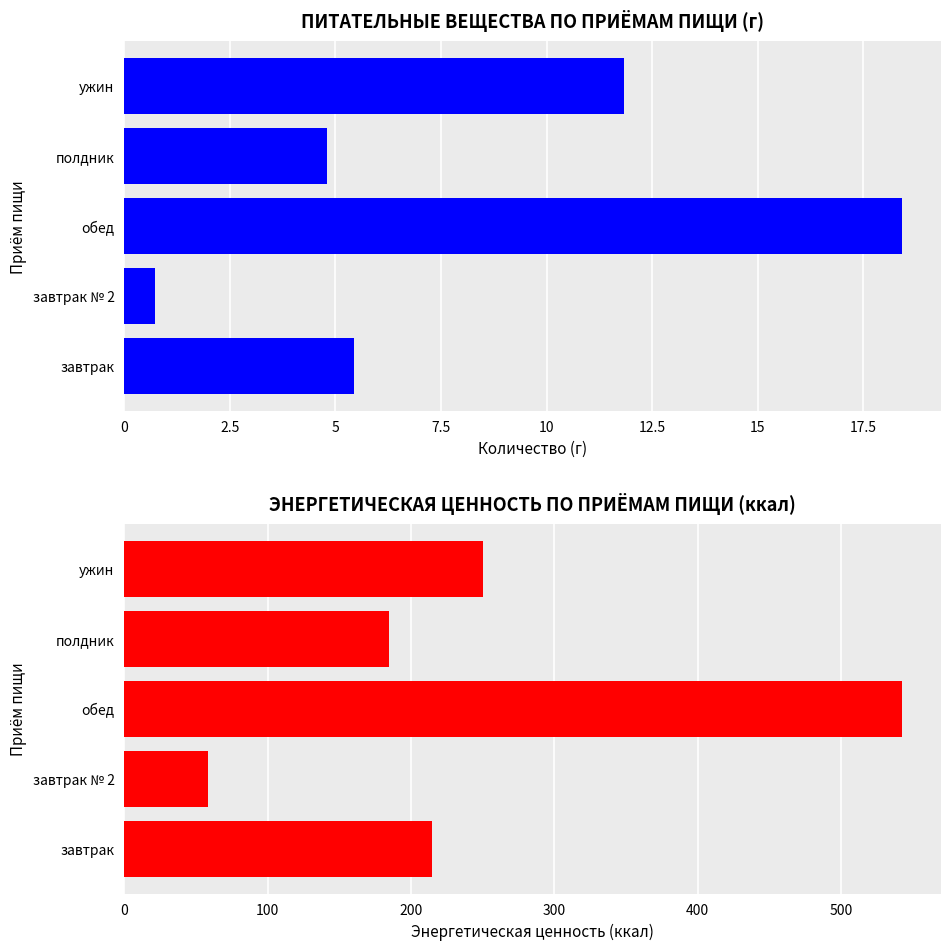

What is the average value of the Энергетическая ценность series?

250.1